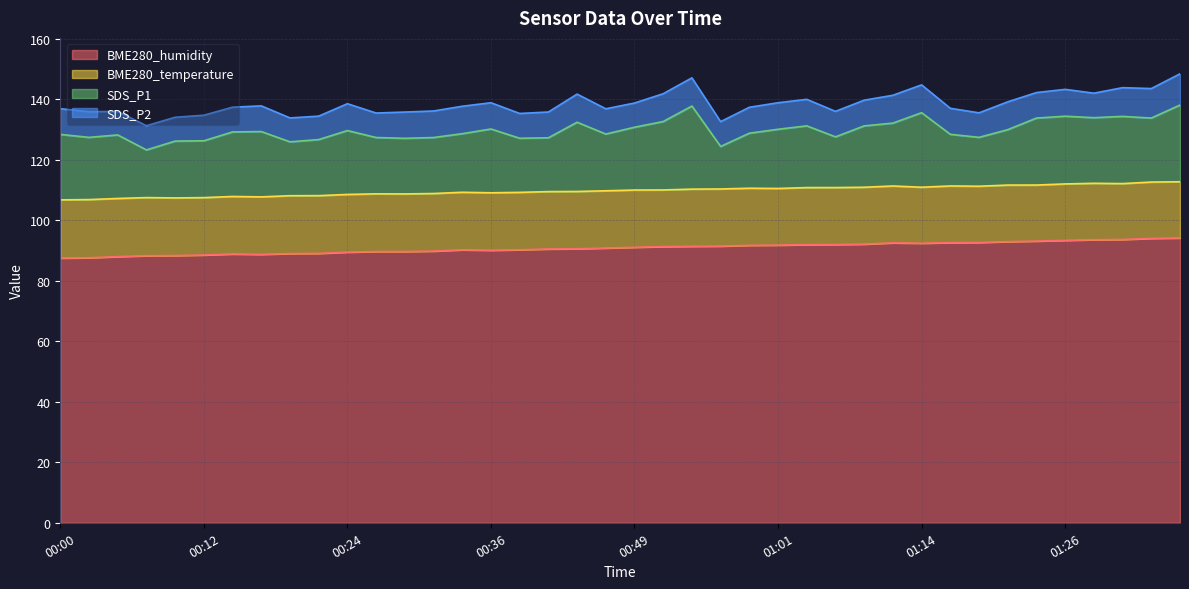

Is it true that BME280_humidity equals 20.2 at 01:01?

False